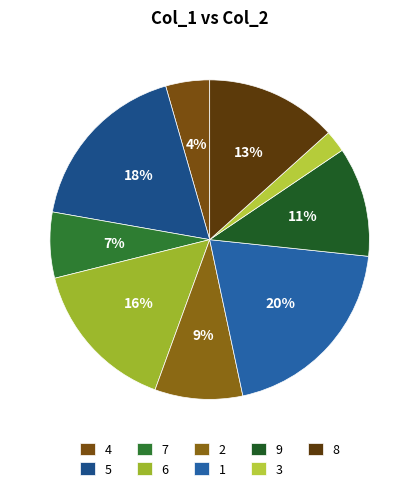

What is the ratio of the value at 3 to the value at 4?

0.5